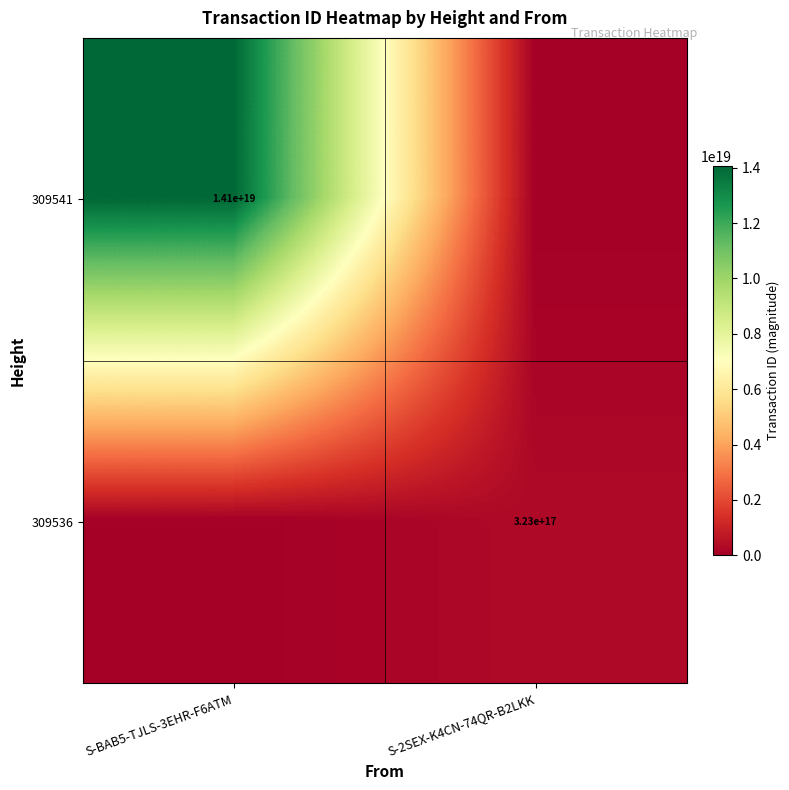

Which label corresponds to the largest value in the chart?

S-BAB5-TJLS-3EHR-F6ATM